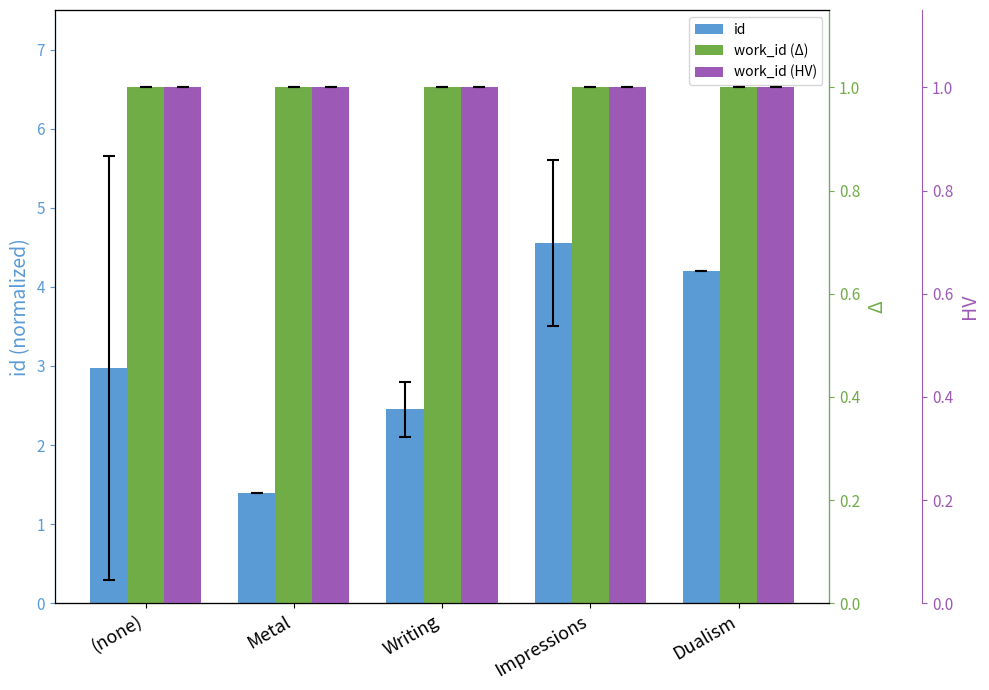

Reading right to left, extract all data points from this chart.

id: 4.2	4.5	2.4	1.4	3.0
work_id: 1.0	1.0	1.0	1.0	1.0
work_id (dup): 1.0	1.0	1.0	1.0	1.0